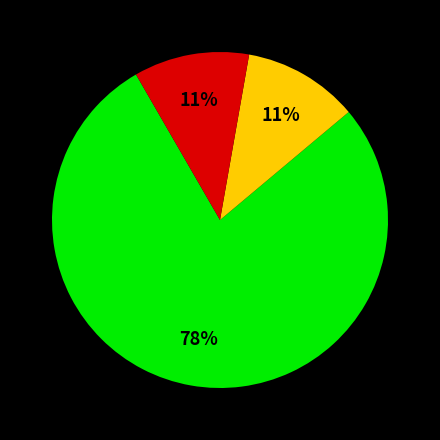

Is there any slice that represents more than half of the pie?

Yes